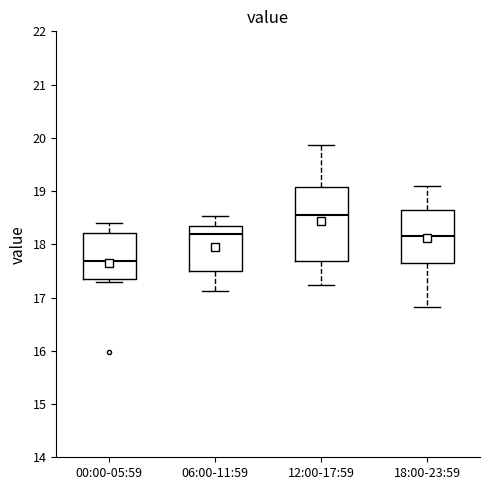

Where is the upper edge of the box for 00:00-05:59 on the y-axis? The values are not printed on the chart, so give them approximately, as read against the axis.

18.2